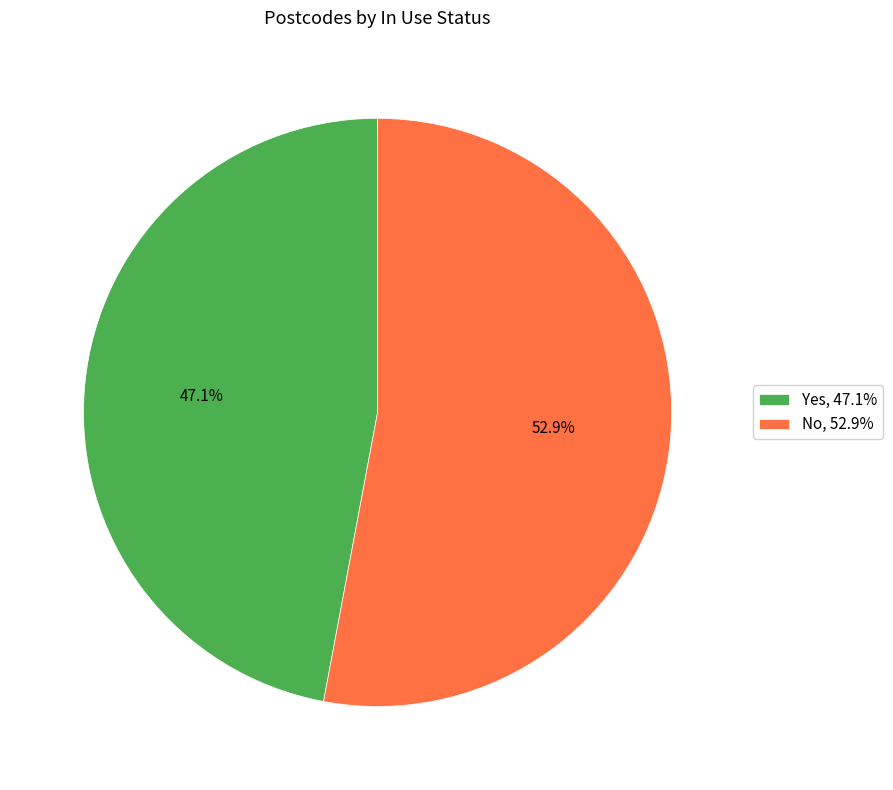

Which category has the biggest portion of the pie?

No